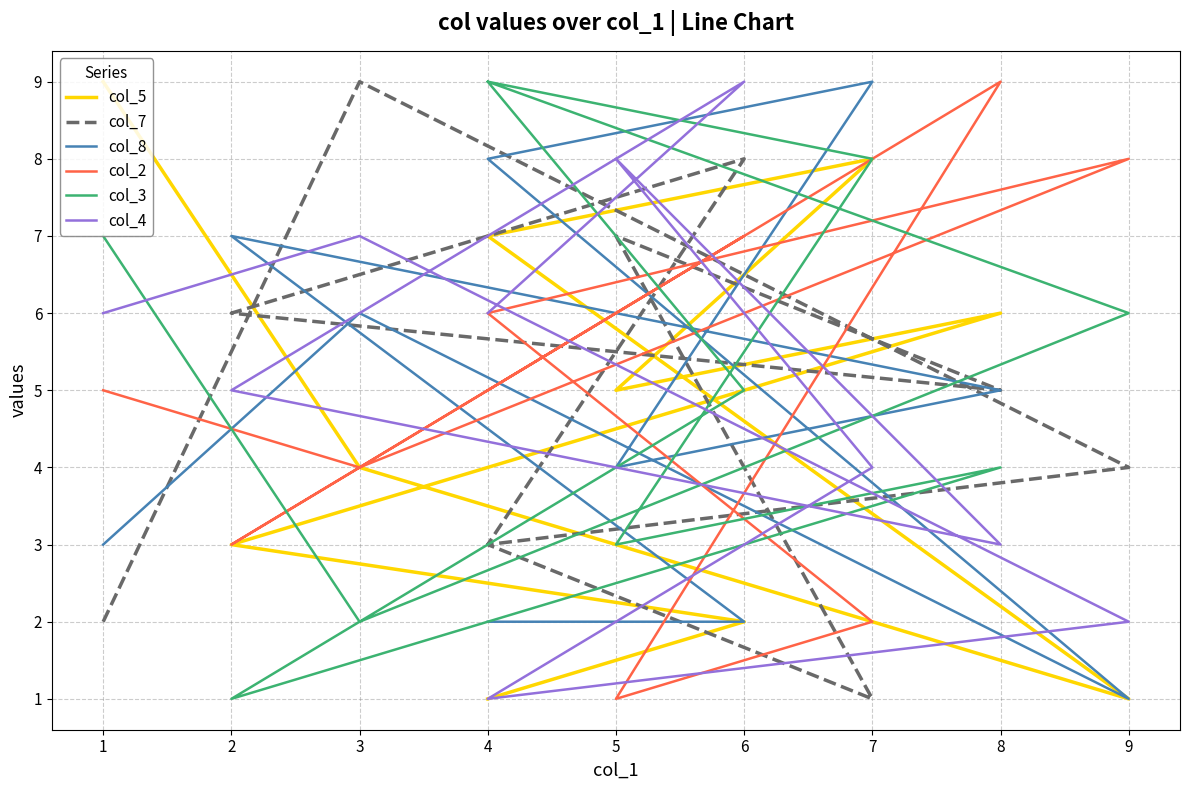

Which category has the lowest value across all series?

9